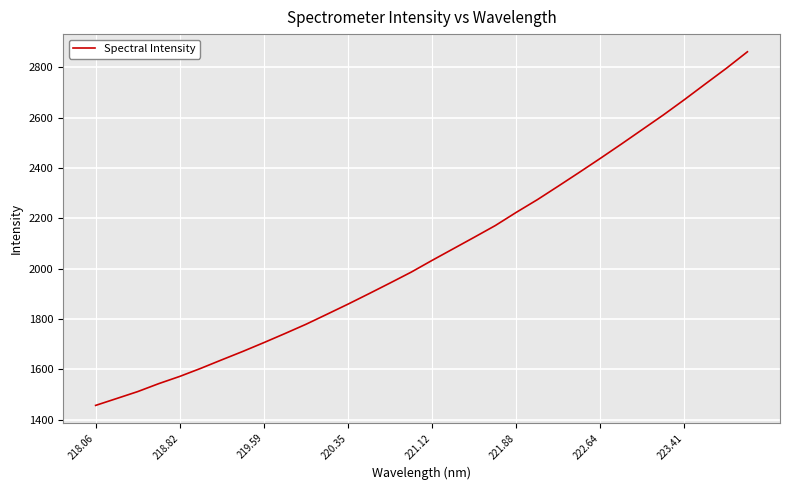

What is the greatest value displayed?

2862.0